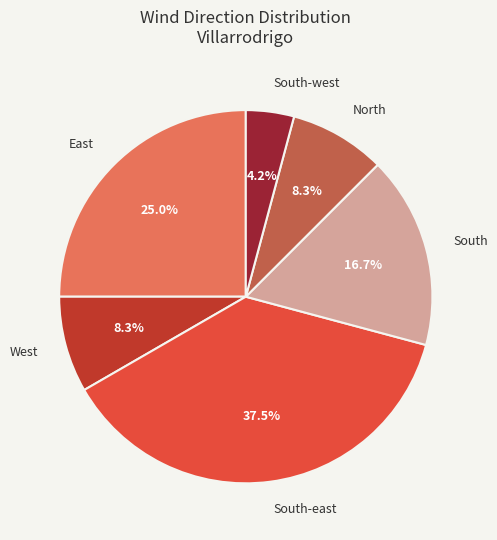

Is it true that South is 7% of the pie?

False